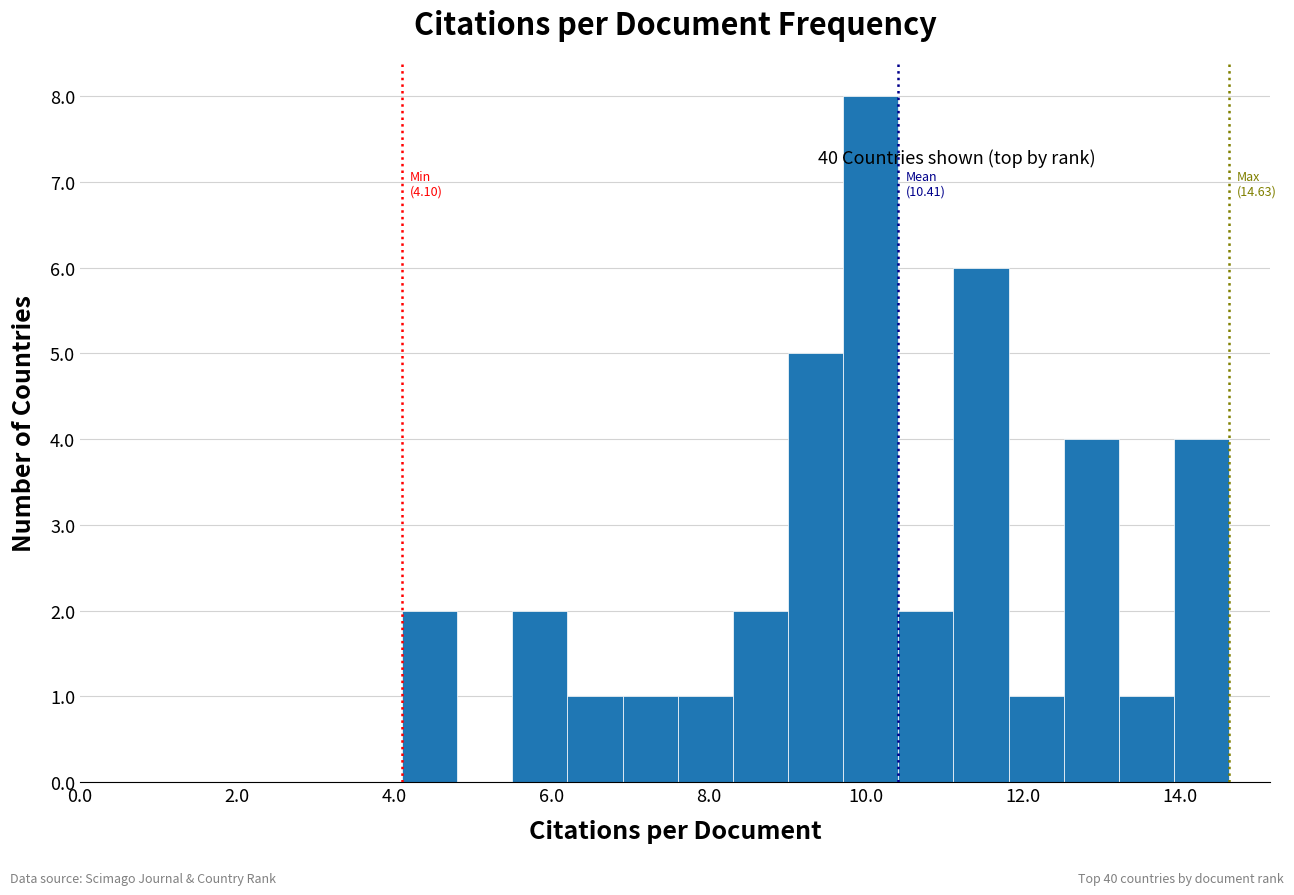

Around what value on the x-axis is the tallest bar? Give the approximate position of its centre, as read against the axis.

10.0